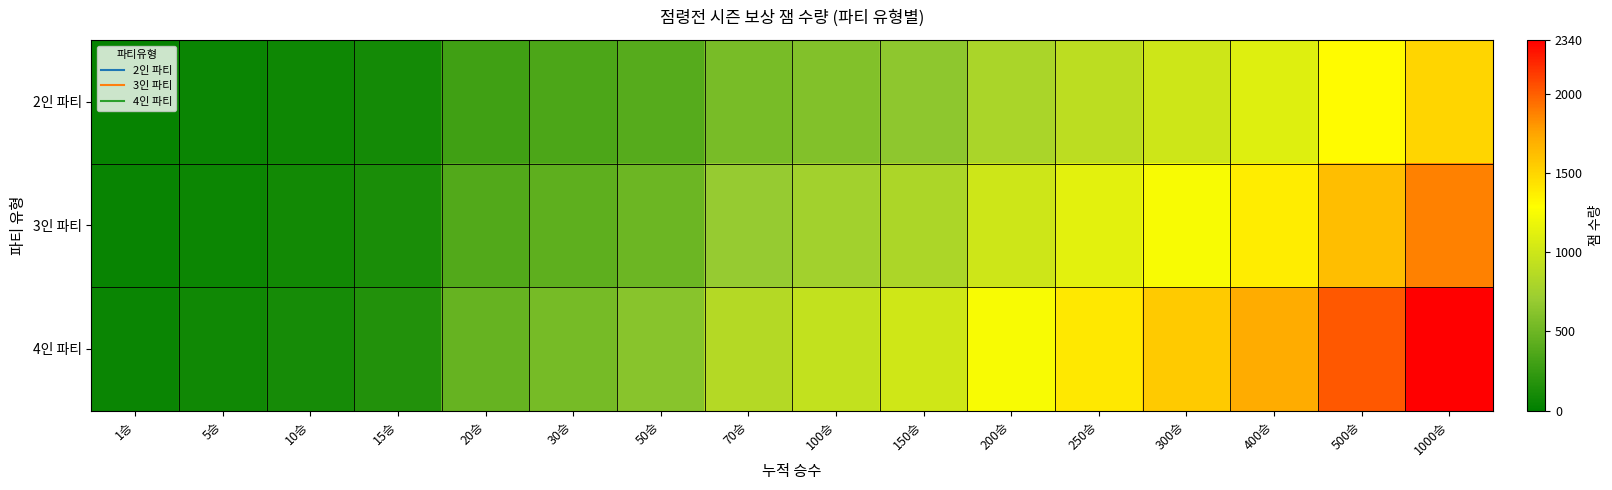

What is the spread (max minus min) of values at 400승?

616